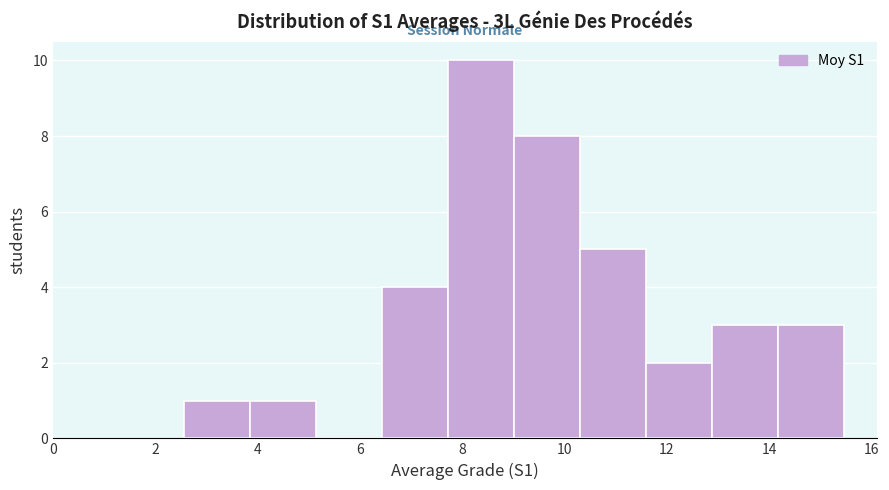

Which range on the x-axis has the tallest bar?

7.8 to 9.0